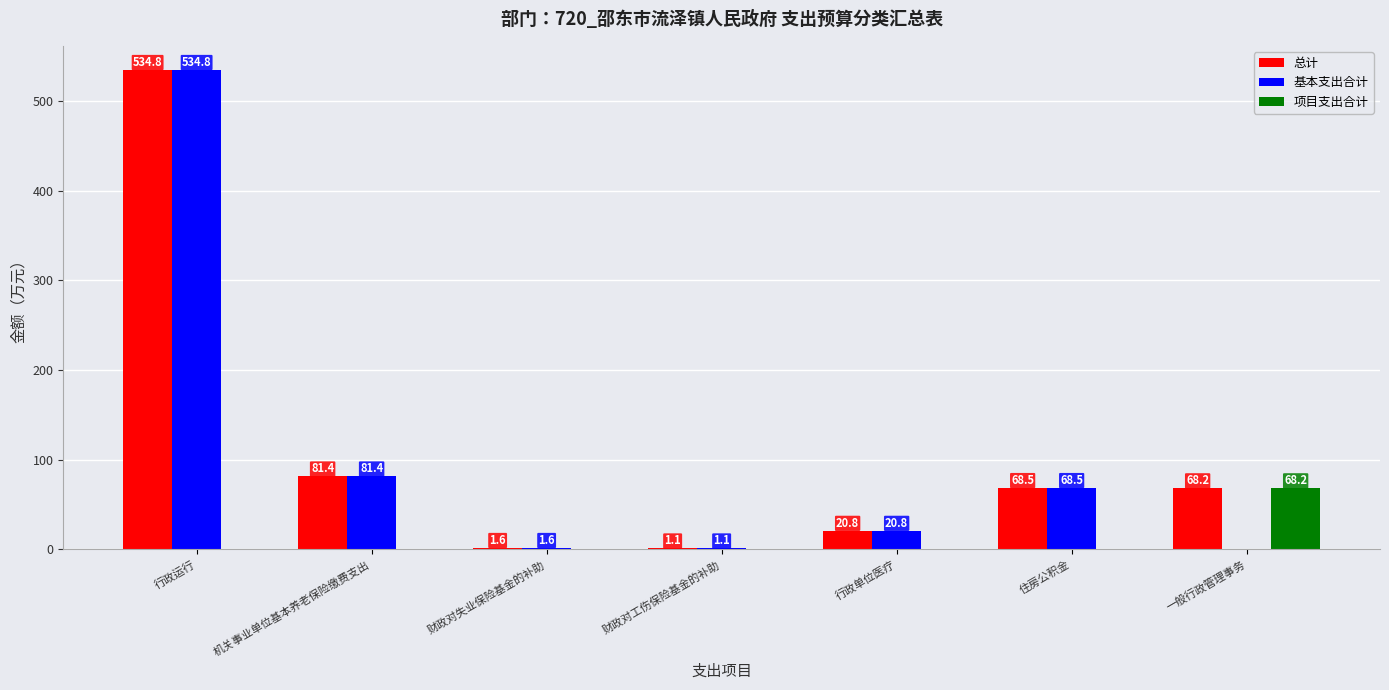

What is the sum of all 总计 values?

776.5